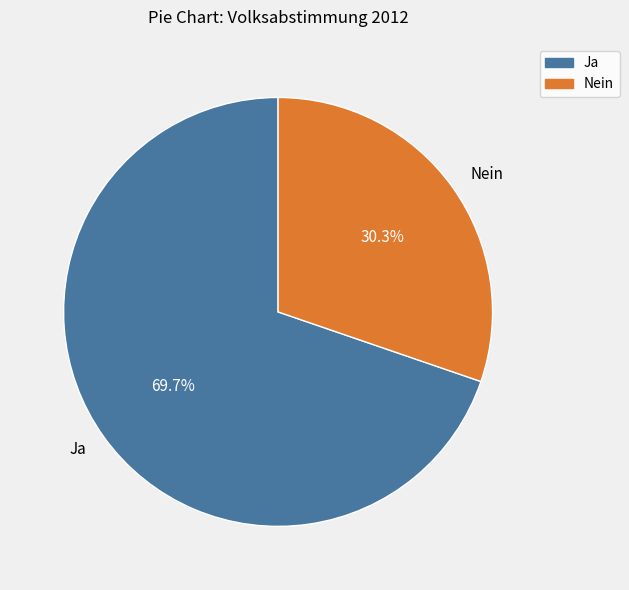

To the nearest percent, what is the average slice percentage?

50%